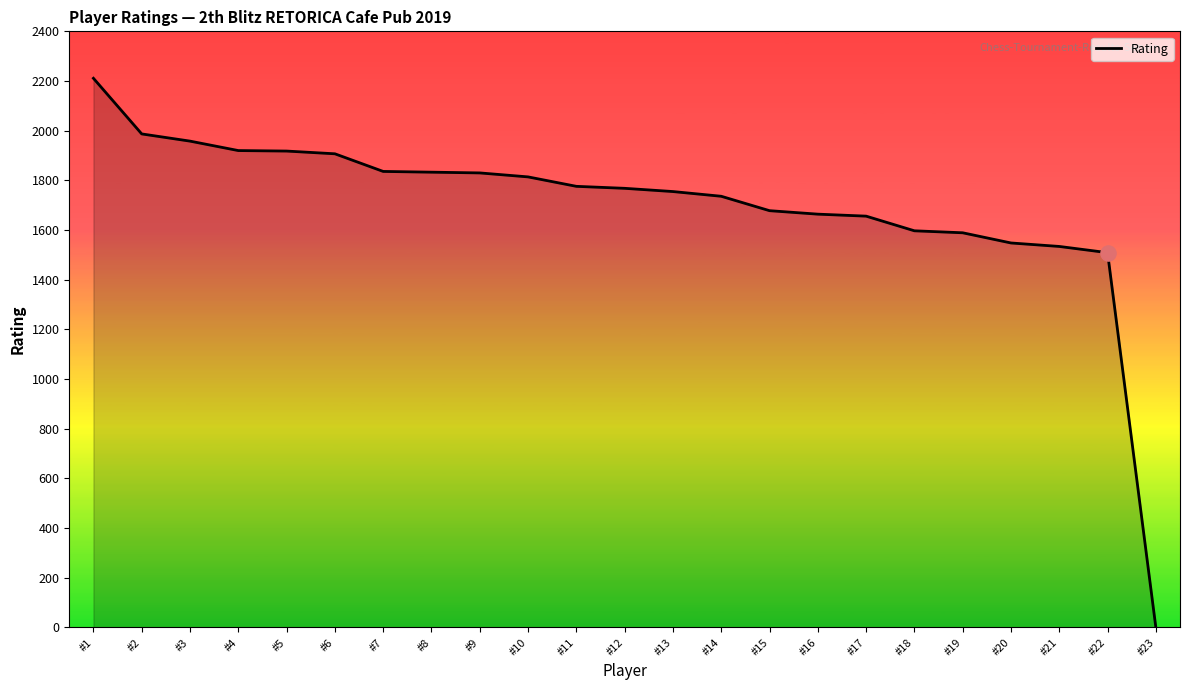

What is the change in value from #9 to #21?

-296